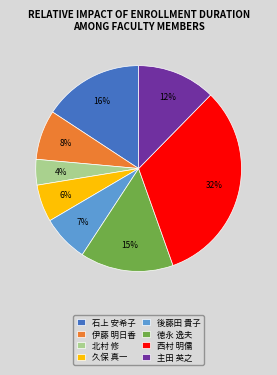

To the nearest percent, what percentage of the pie is 徳永 逸夫?

15%